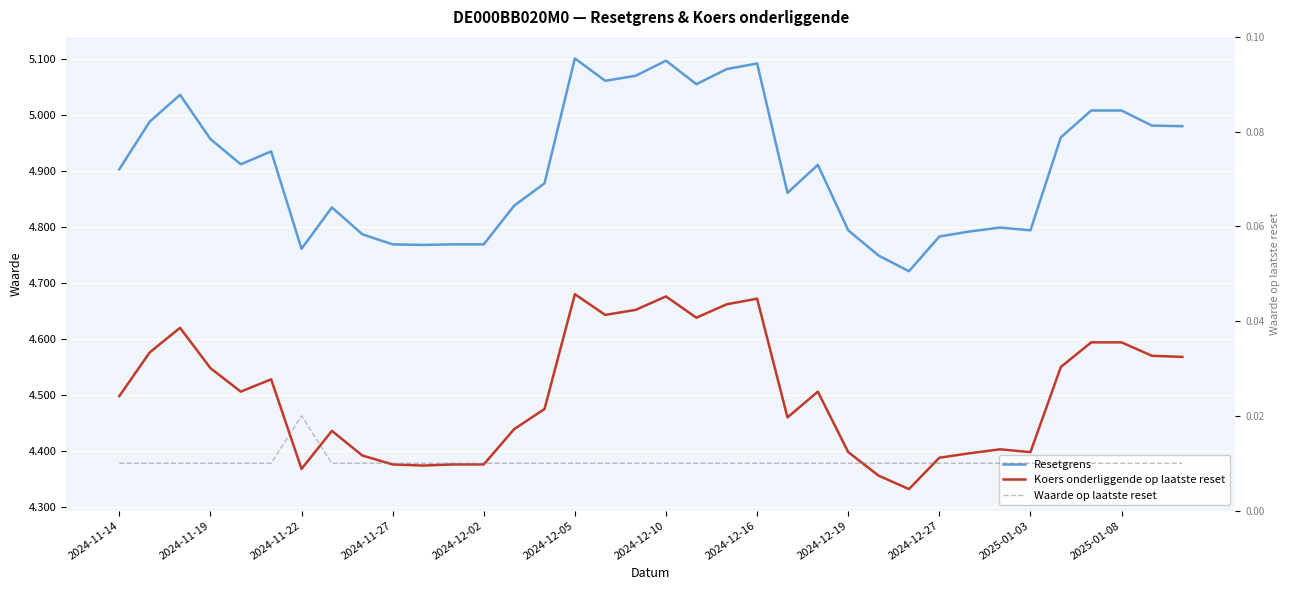

Reading left to right, transcribe all the data shown in this chart.

Resetgrens: 4.9	5.0	5.0	5.0	4.9	4.9	4.8	4.8	4.8	4.8	4.8	4.8	4.8	4.8	4.9	5.1	5.1	5.1	5.1	5.1	5.1	5.1	4.9	4.9	4.8	4.7	4.7	4.8	4.8	4.8	4.8	5.0	5.0	5.0	5.0	5.0
Koers onderliggende op laatste reset: 4.5	4.6	4.6	4.5	4.5	4.5	4.4	4.4	4.4	4.4	4.4	4.4	4.4	4.4	4.5	4.7	4.6	4.7	4.7	4.6	4.7	4.7	4.5	4.5	4.4	4.4	4.3	4.4	4.4	4.4	4.4	4.5	4.6	4.6	4.6	4.6
Waarde op laatste reset: 0.0	0.0	0.0	0.0	0.0	0.0	0.0	0.0	0.0	0.0	0.0	0.0	0.0	0.0	0.0	0.0	0.0	0.0	0.0	0.0	0.0	0.0	0.0	0.0	0.0	0.0	0.0	0.0	0.0	0.0	0.0	0.0	0.0	0.0	0.0	0.0